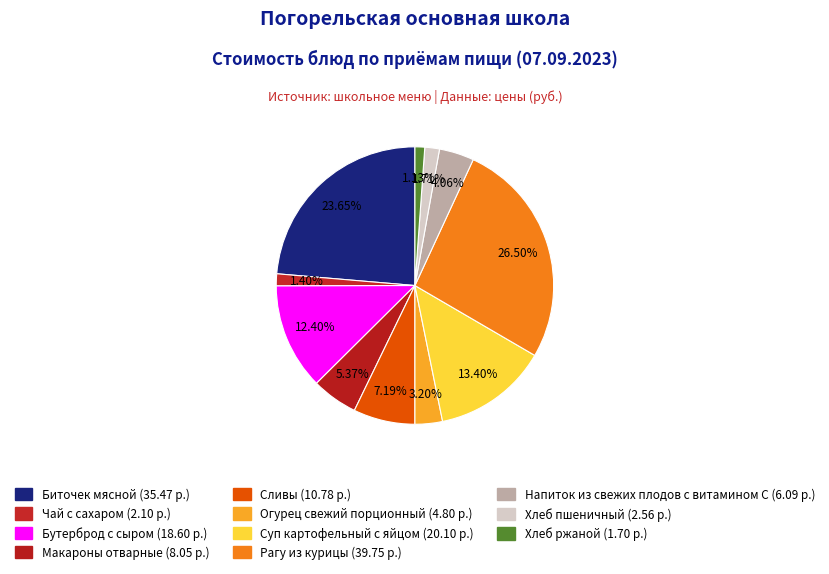

How many slices are in this pie chart?

11